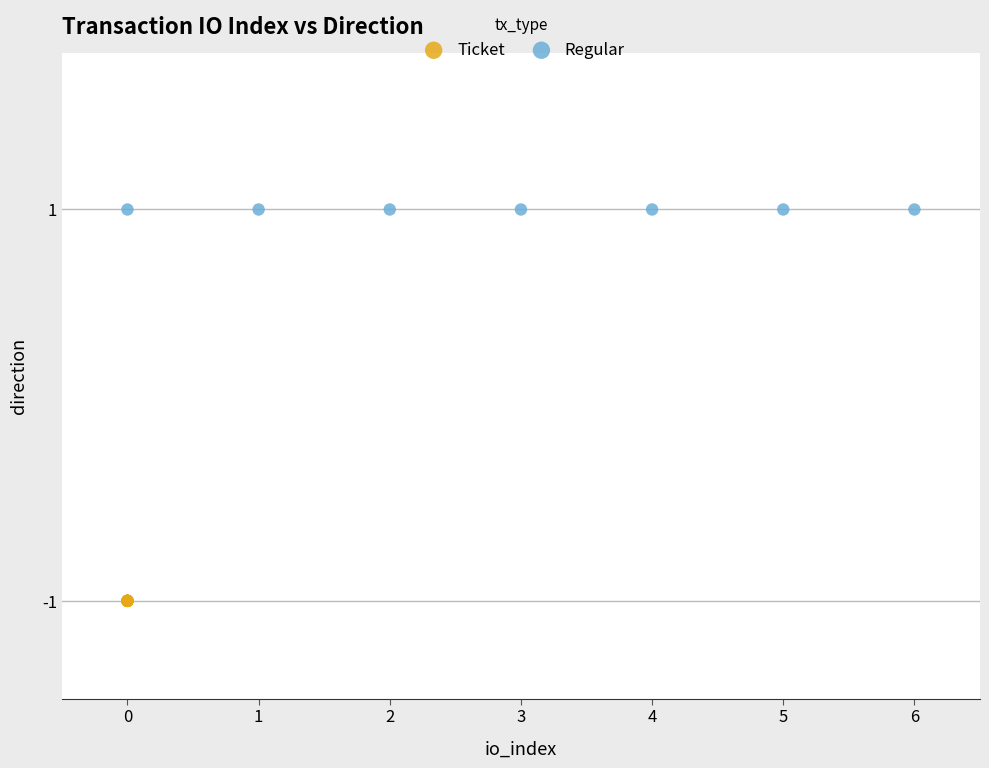

Which series reaches the maximum Y coordinate?

Regular